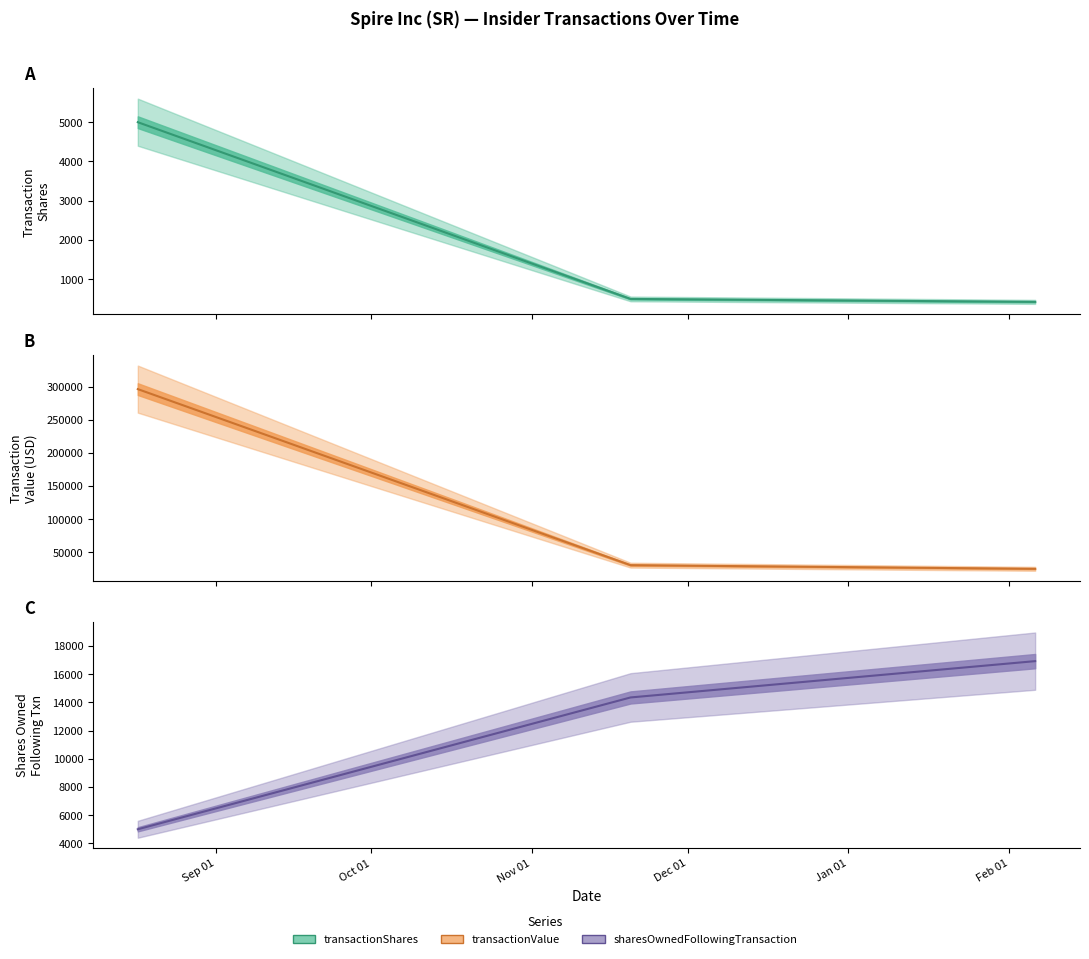

The transactionShares series shows 659 at 2024-02-06. True or false?

False